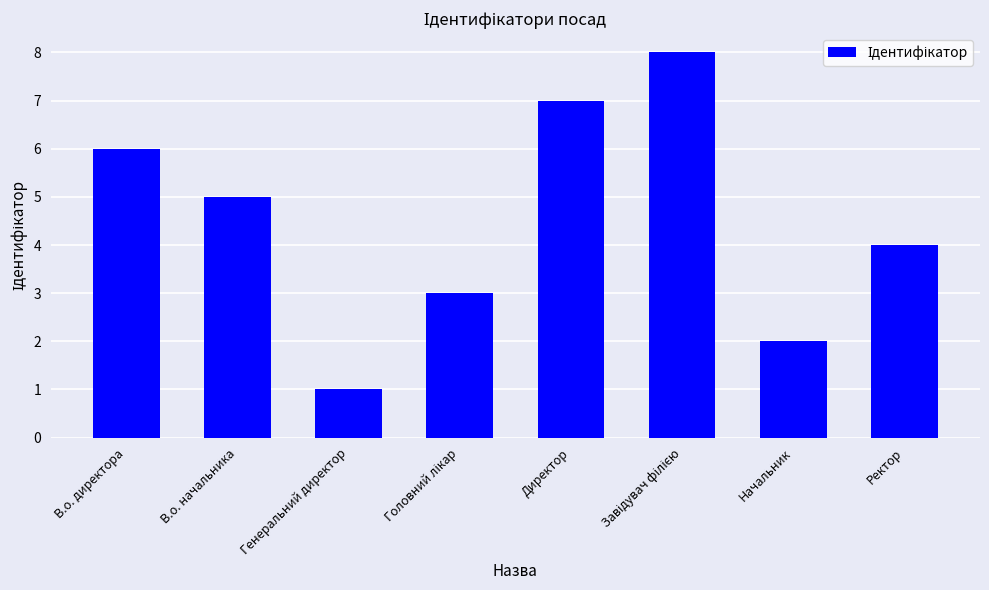

Reading left to right, what are all the values shown in this chart?

6	5	1	3	7	8	2	4